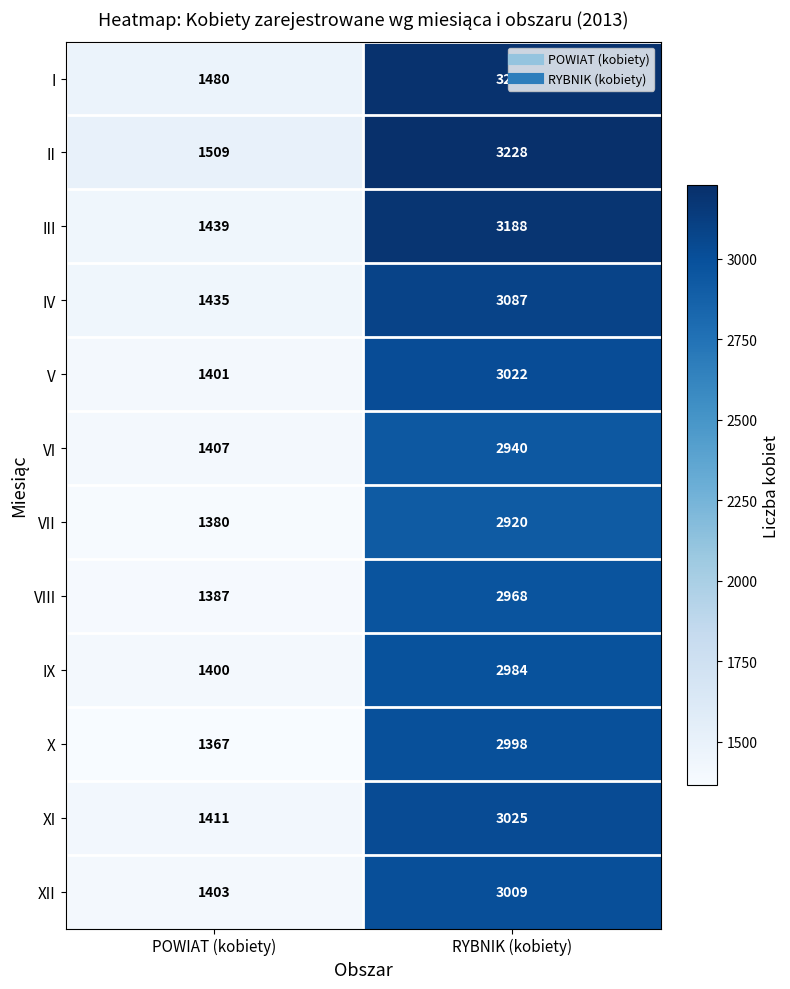

Which series has the widest spread of values?

III